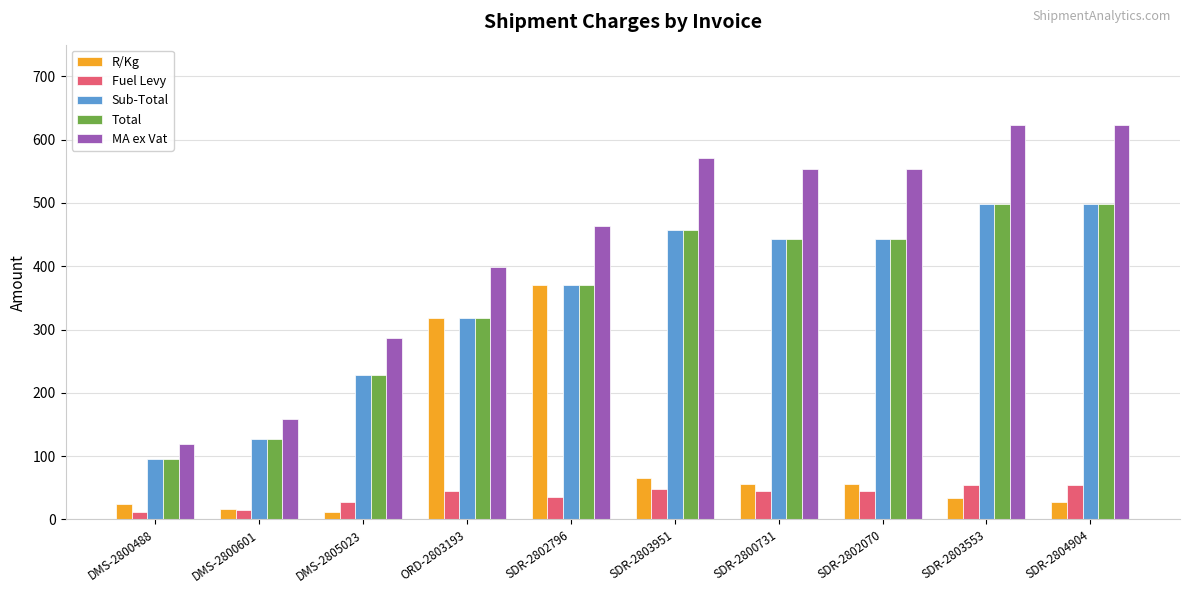

Which series has the largest range (max minus min)?

MA ex Vat